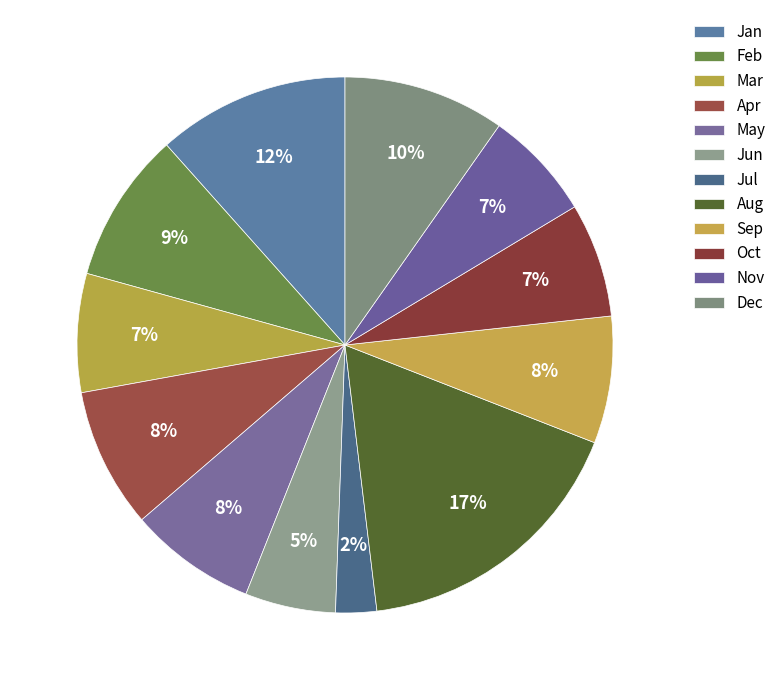

How many segments does this pie chart have?

12